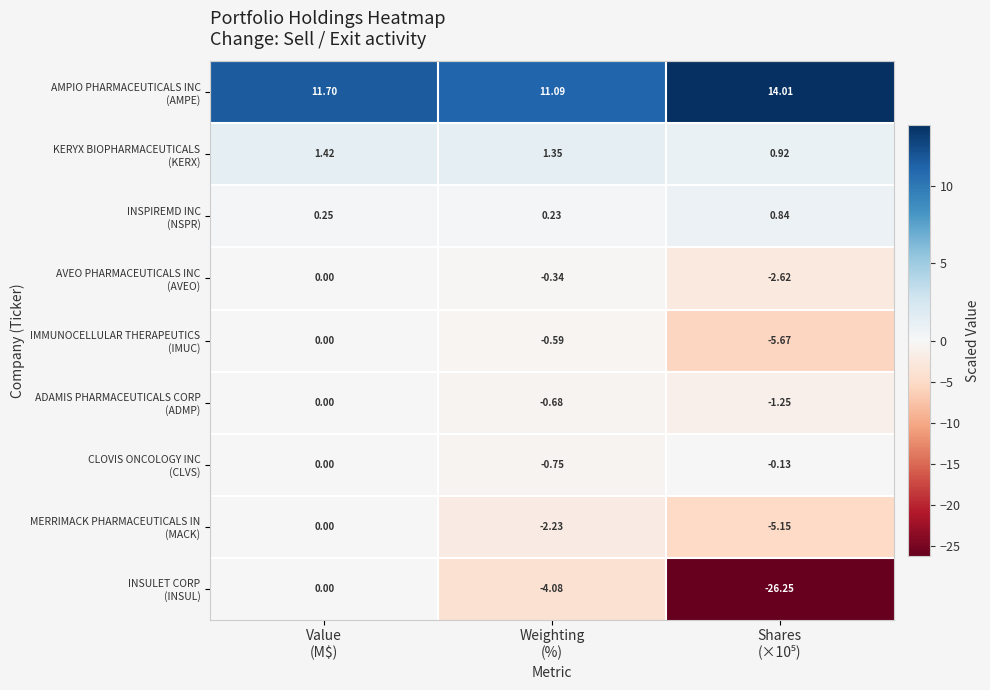

What is the difference between the highest and lowest values at Value
(M$)?

11.7